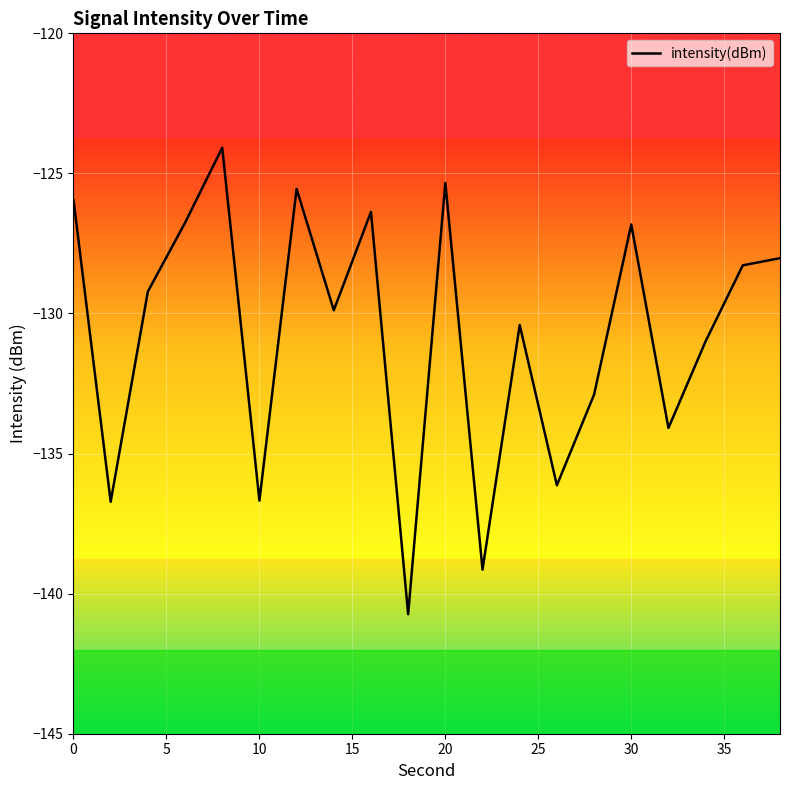

How many series are shown in this chart?

1